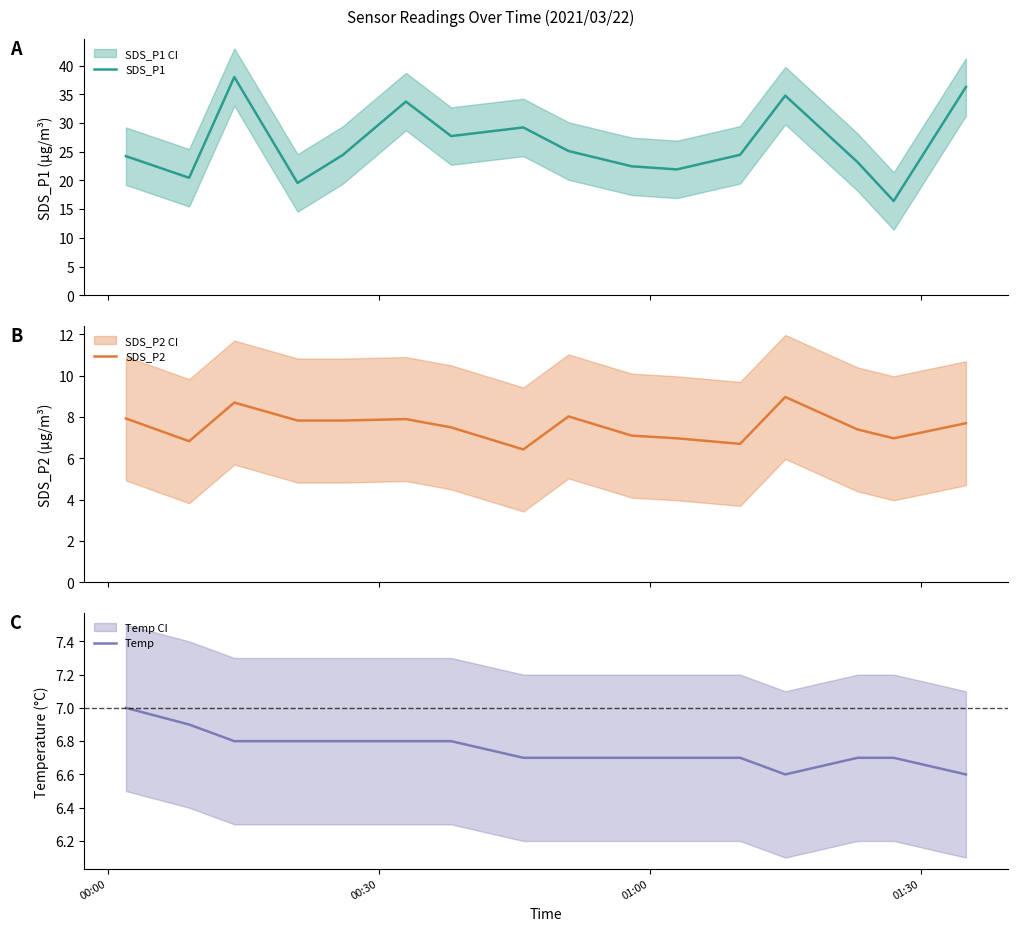

Is the value of SDS_P1 at 14 greater than the value of SDS_P2 at 13?

Yes